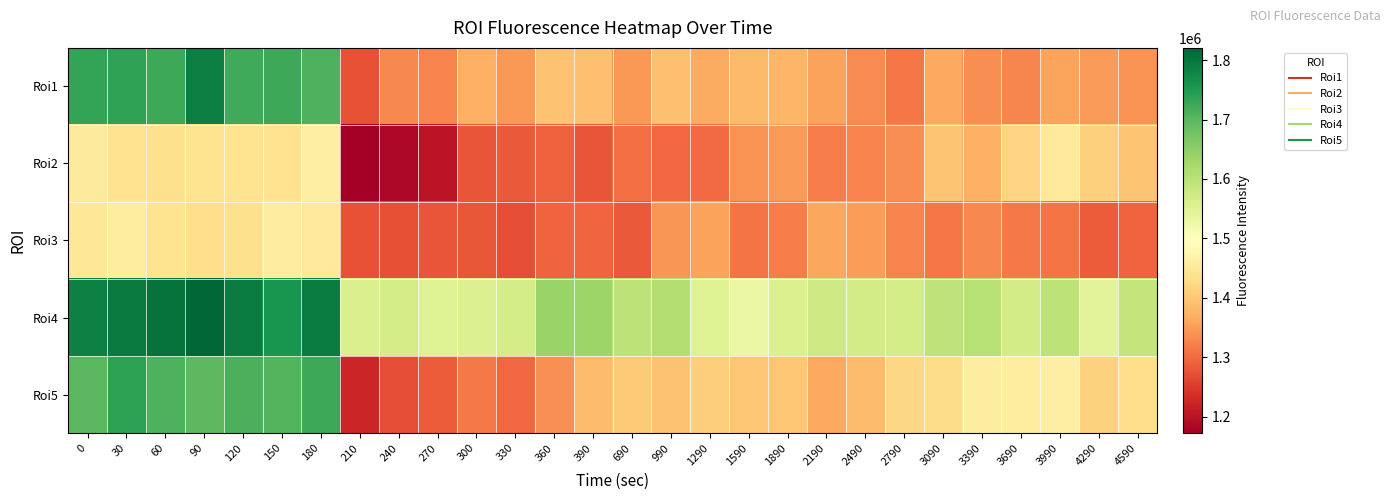

At which category is the sum across all series the highest?

90